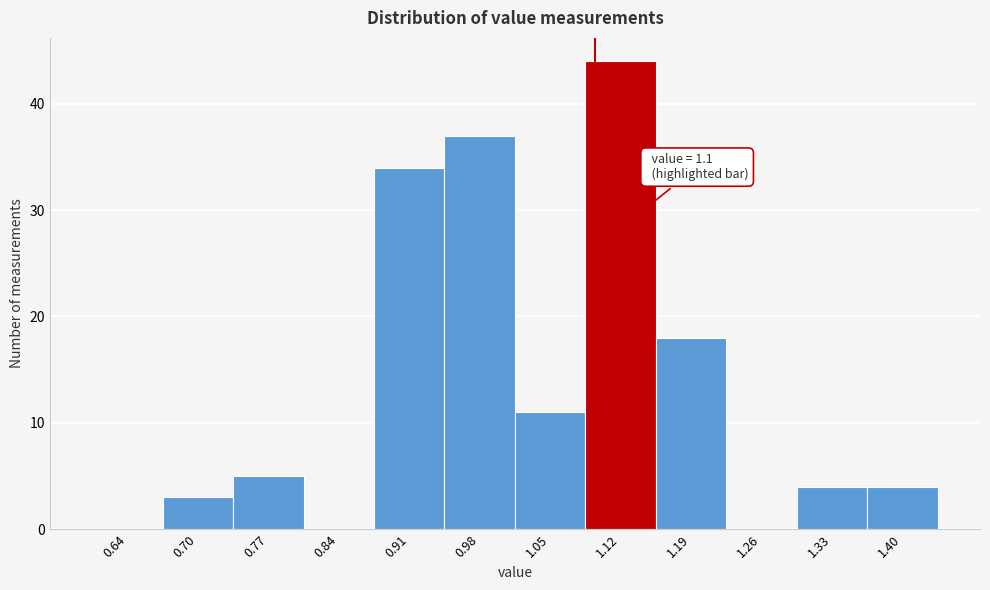

Which range on the x-axis has the tallest bar?

1.09 to 1.16